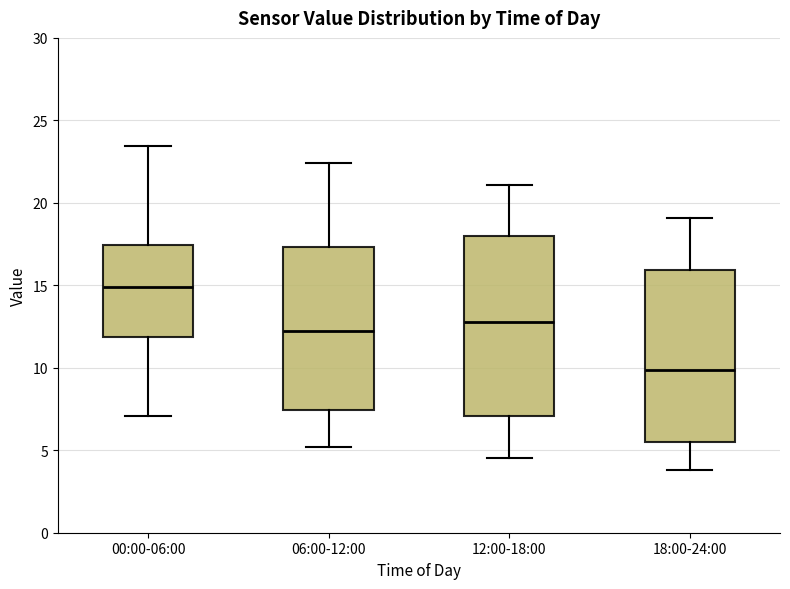

Where is the upper edge of the box for 06:00-12:00 on the y-axis? The values are not printed on the chart, so give them approximately, as read against the axis.

17.5